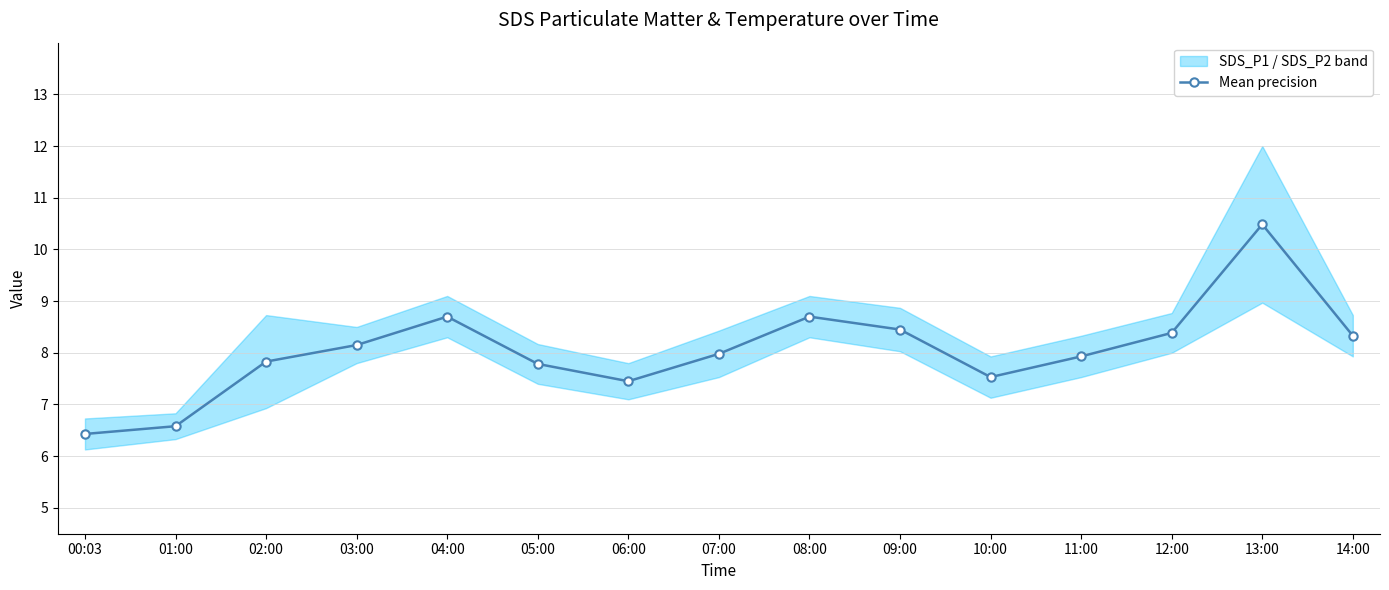

The chart shows a value of 14.3 at 09:00. True or false?

False